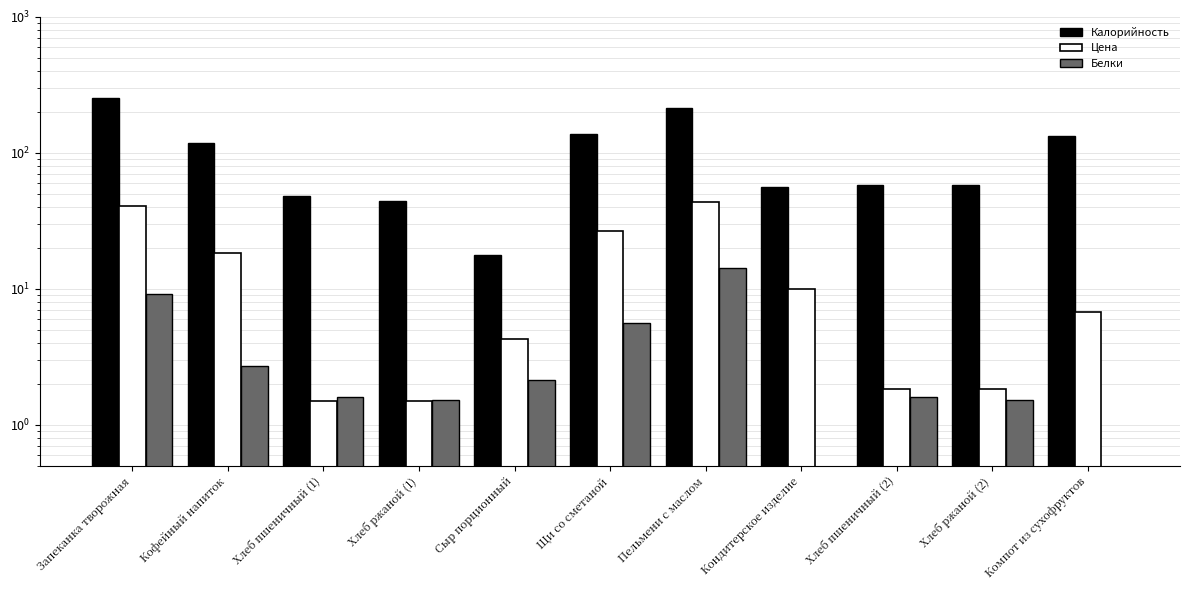

How many groups of bars are there?

11